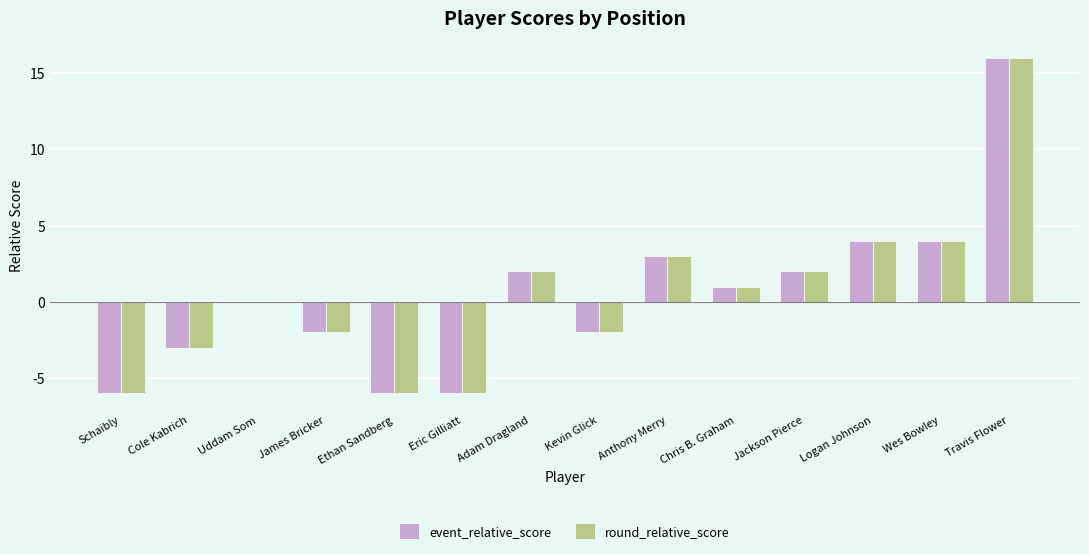

At which category is the sum across all series the highest?

Travis Flower